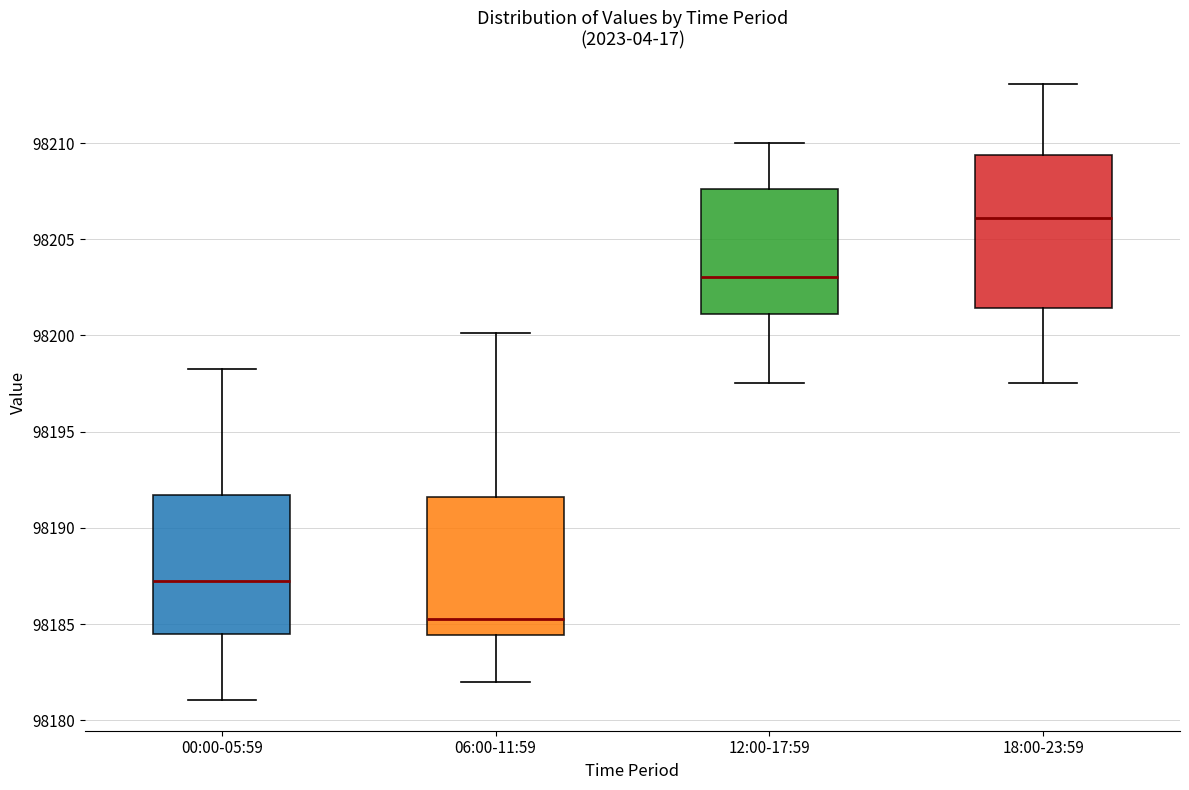

Reading left to right, transcribe this box plot: for each box, give where its median line is, the range the box spans, and where its two whiskers end, as read against the y-axis. The values are not printed on the chart, so give them approximately, as read against the axis.

00:00-05:59: median 98187.0, box 98184.5 to 98191.5, whiskers 98181.0 to 98198.5
06:00-11:59: median 98185.5, box 98184.5 to 98191.5, whiskers 98182.0 to 98200.0
12:00-17:59: median 98203.0, box 98201.0 to 98207.5, whiskers 98197.5 to 98210.0
18:00-23:59: median 98206.0, box 98201.5 to 98209.5, whiskers 98197.5 to 98213.0